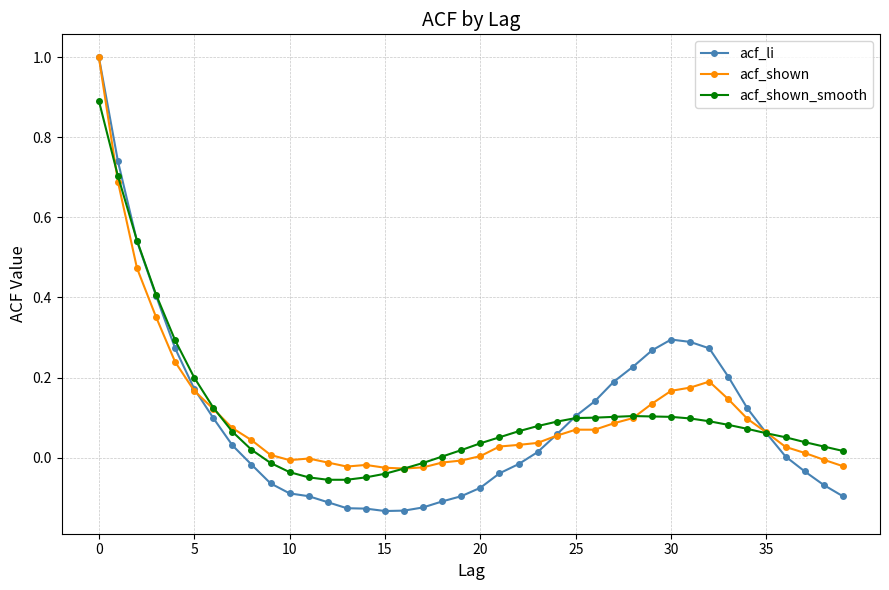

True or false: acf_li and acf_shown_smooth cross at least once.

True